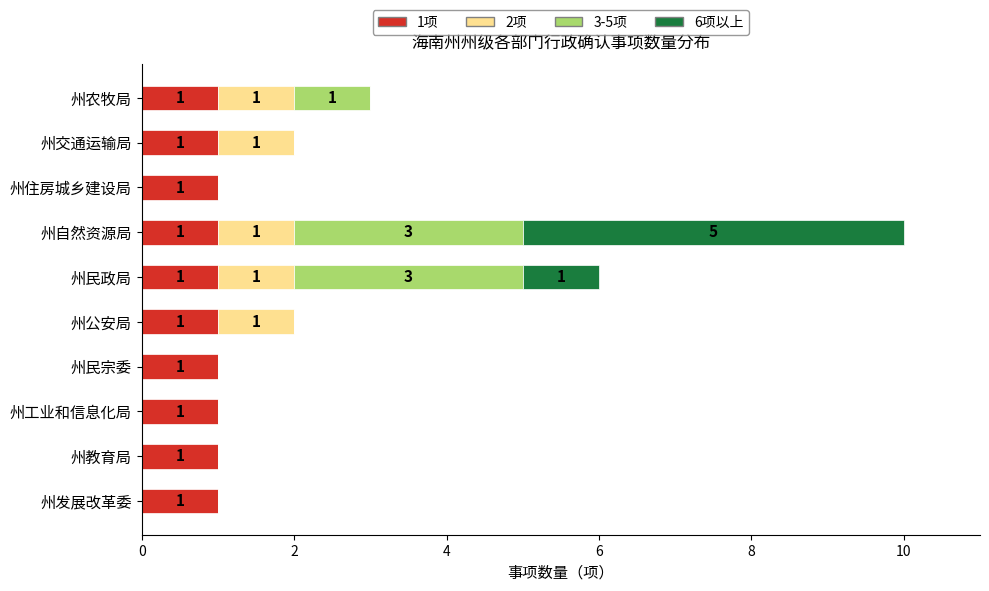

True or false: 1项 has a value of 0 at 州自然资源局.

False